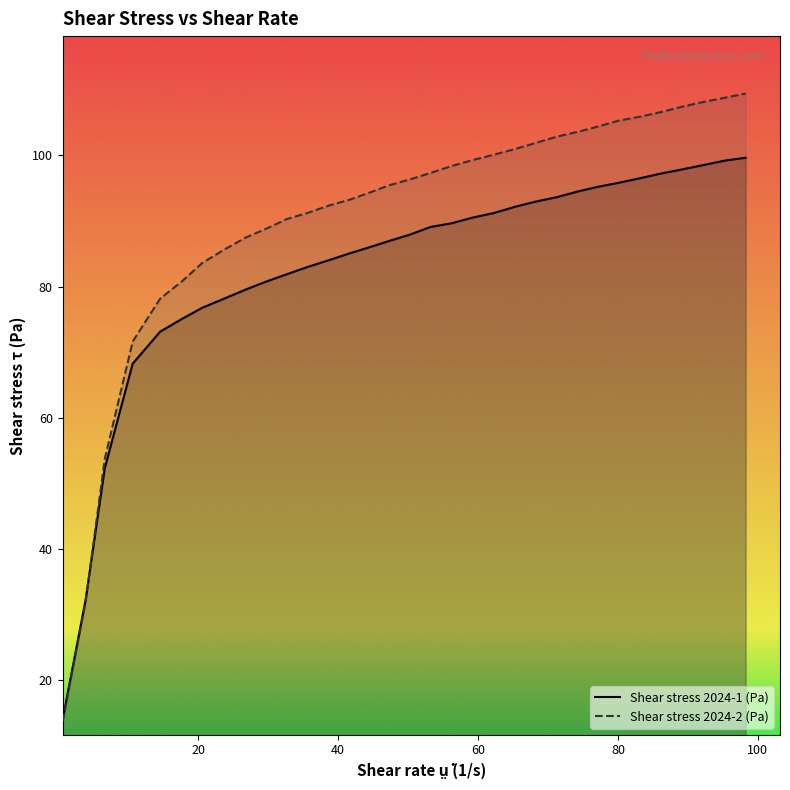

At how many categories does at least one series exceed 82?

27